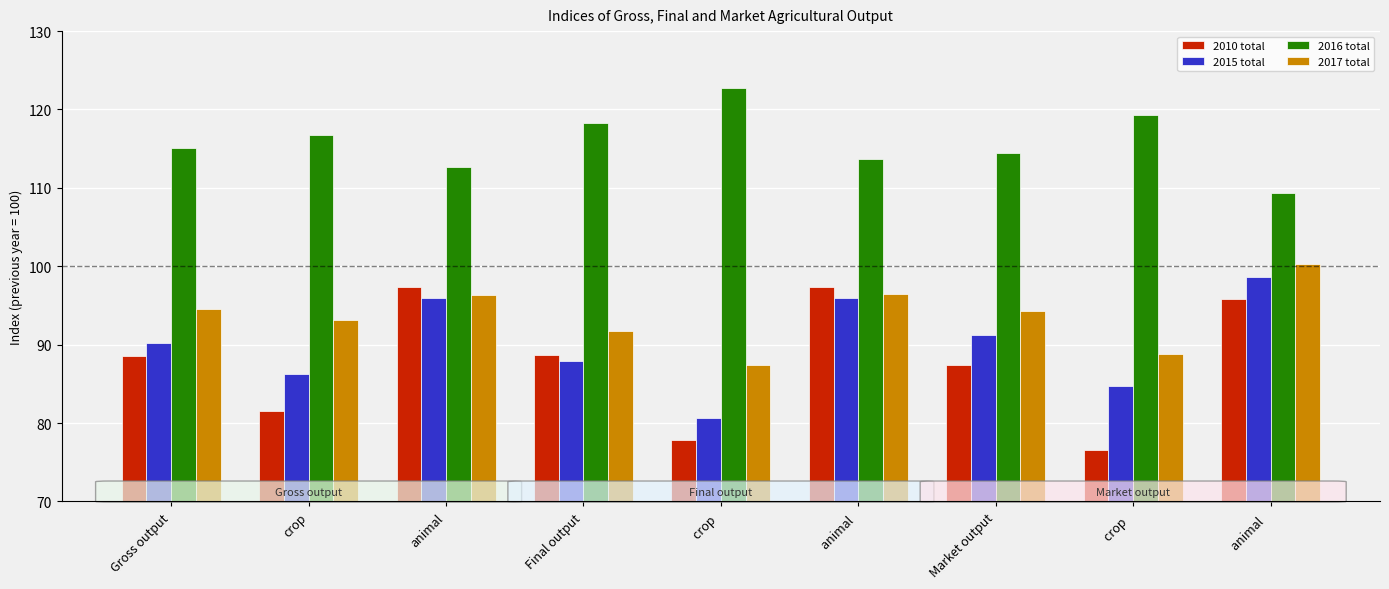

What are all the series names shown in the legend?

2010 total, 2015 total, 2016 total, 2017 total